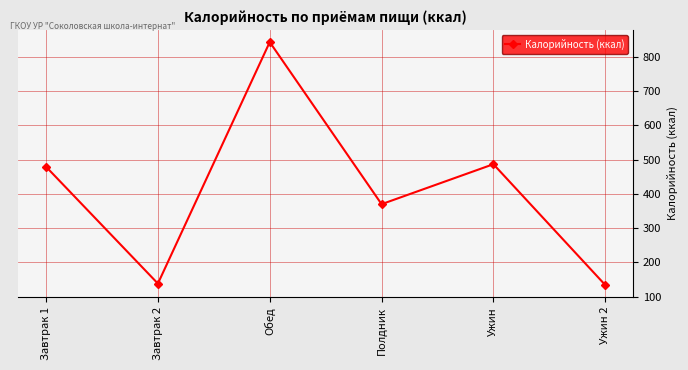

How many points are higher than both their immediate neighbors (excluding endpoints)?

2